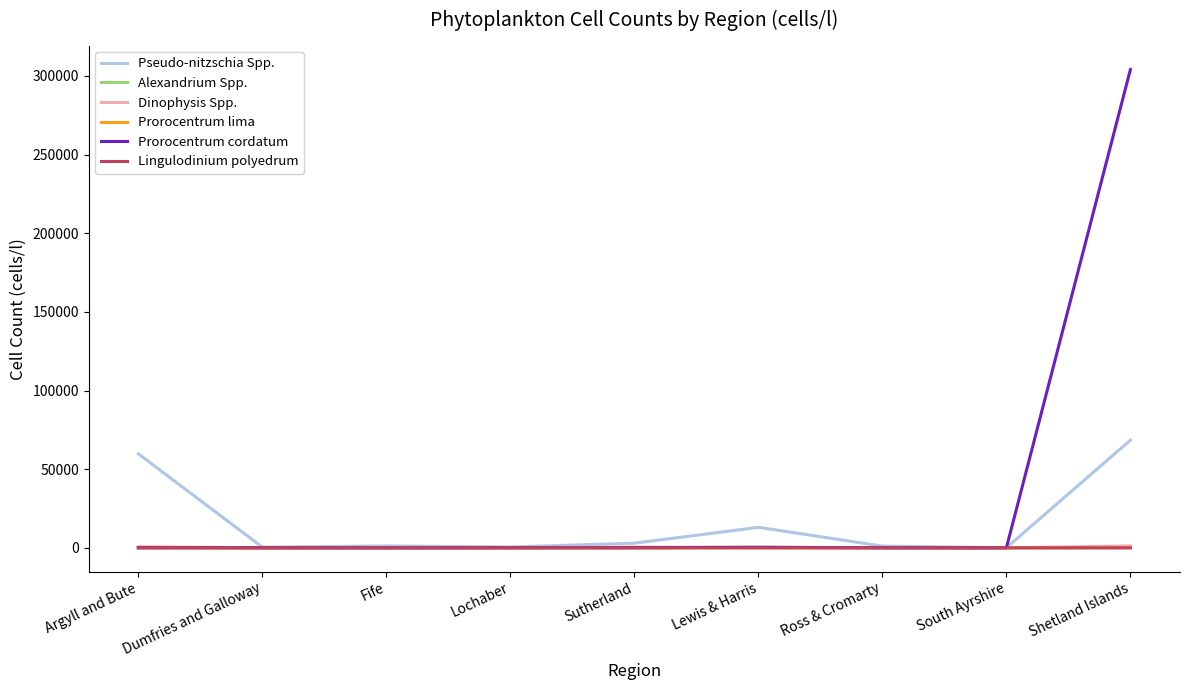

True or false: Prorocentrum cordatum has a value of 100 at Lochaber.

True